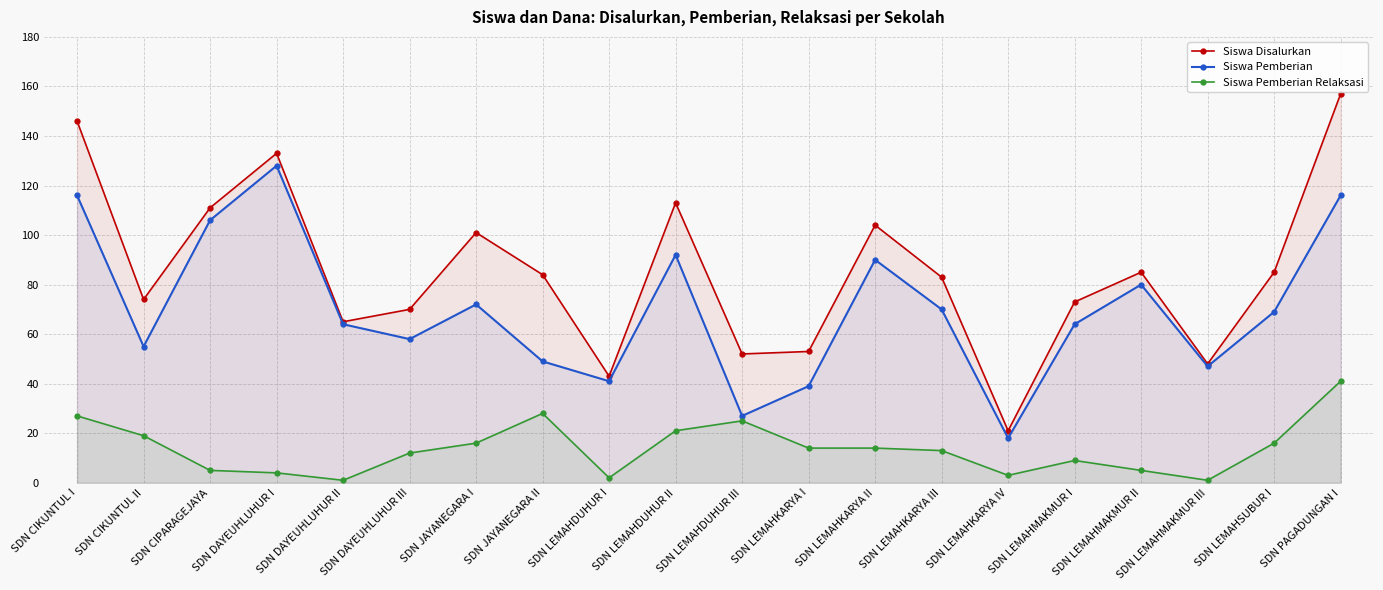

True or false: Siswa Pemberian Relaksasi and Siswa Disalurkan cross at least once.

False